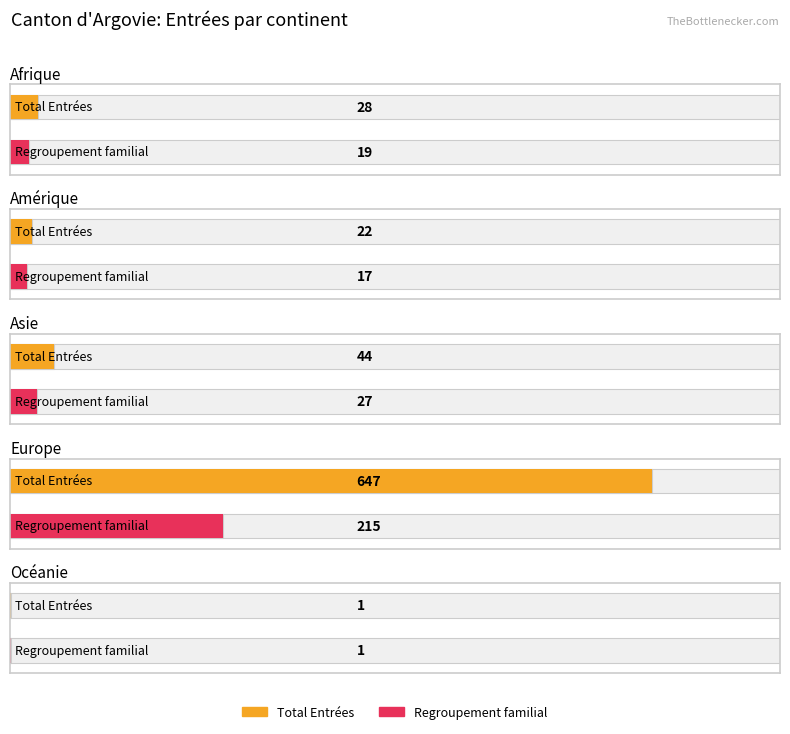

The Total Entrées series shows 45 at Afrique. True or false?

False